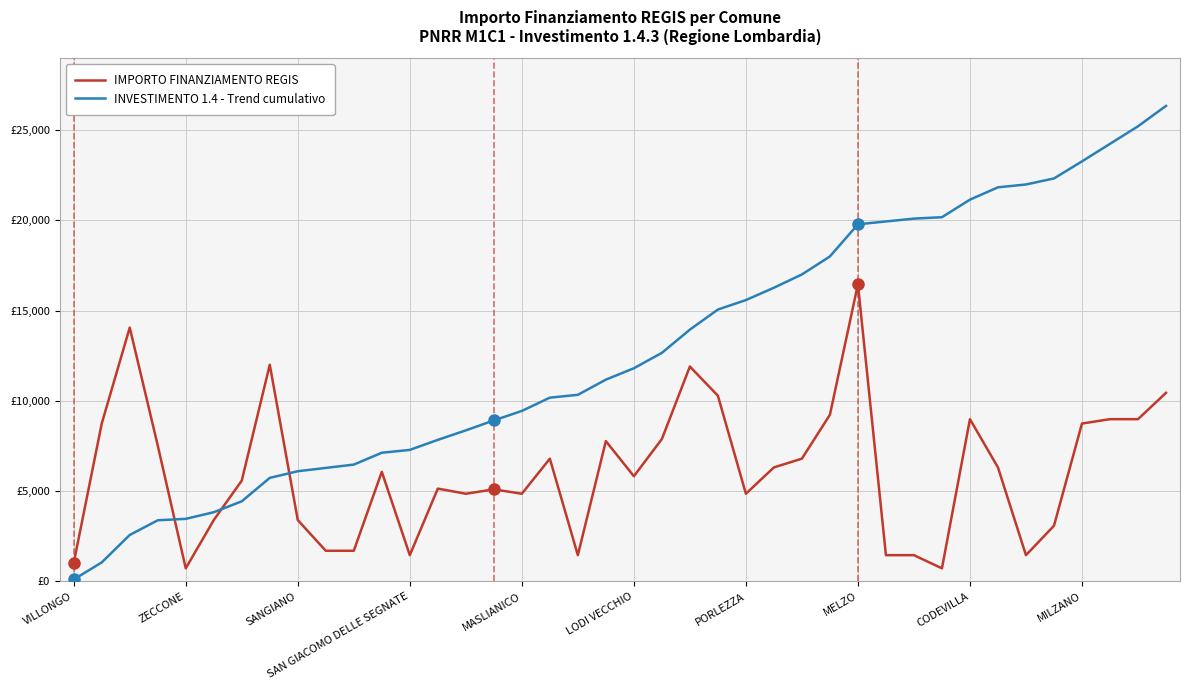

What is the sum of all INVESTIMENTO 1.4 - Trend cumulativo values?

510925.2